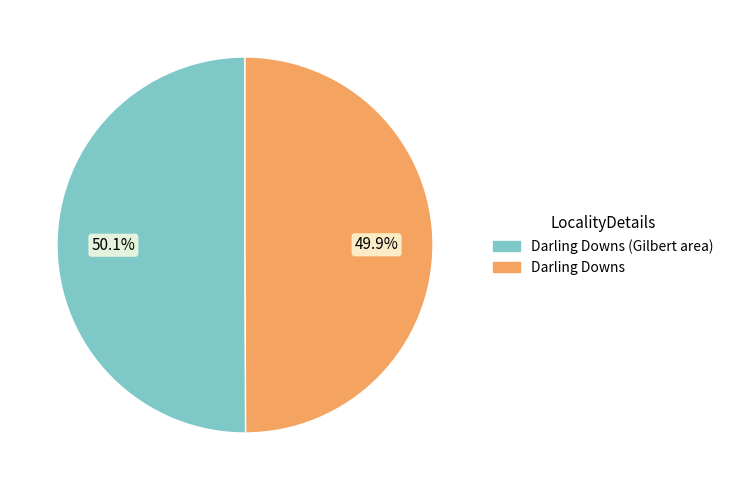

Combined, what portion of the pie is Darling Downs (Gilbert area) and Darling Downs?

100.0%